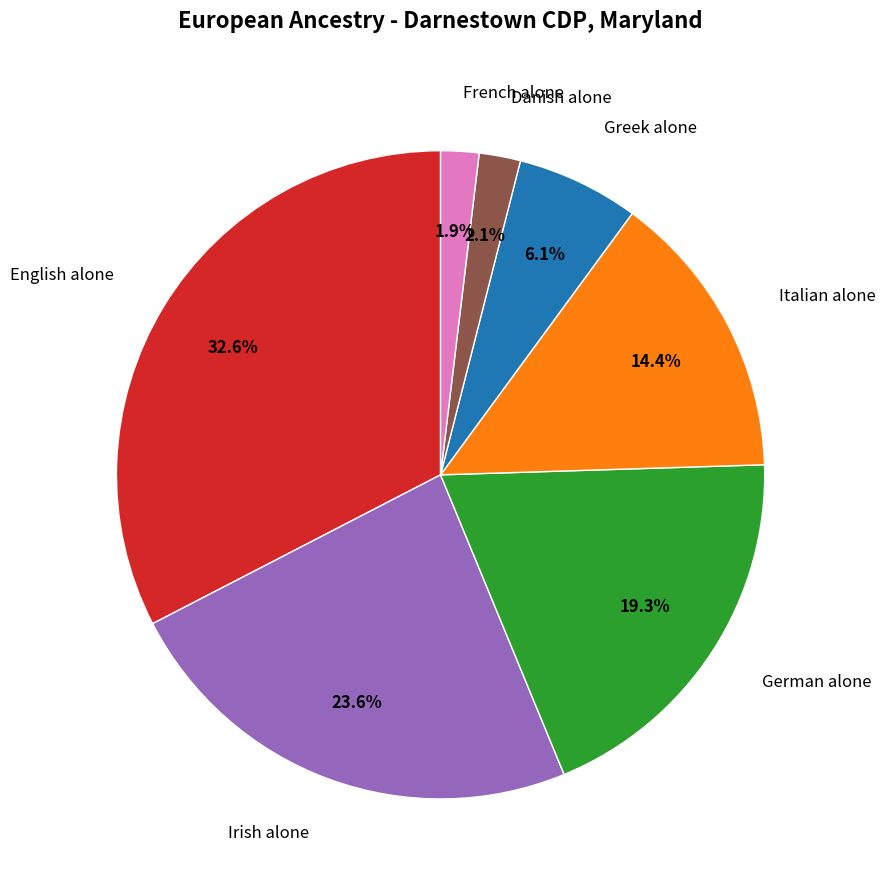

Which has a higher value, Greek alone or Irish alone?

Irish alone